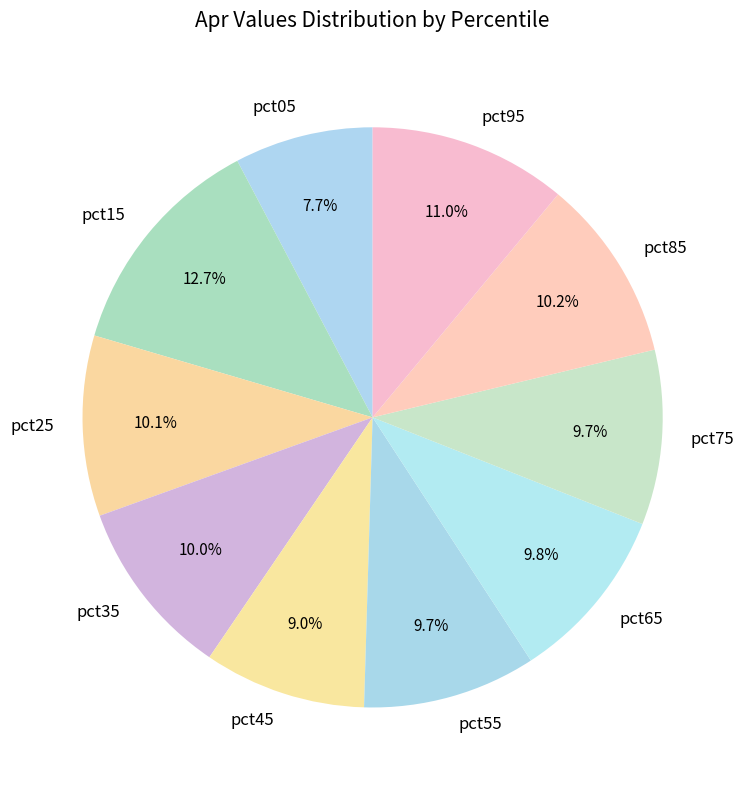

What percentage is the pct35 slice, to the nearest percent?

10%